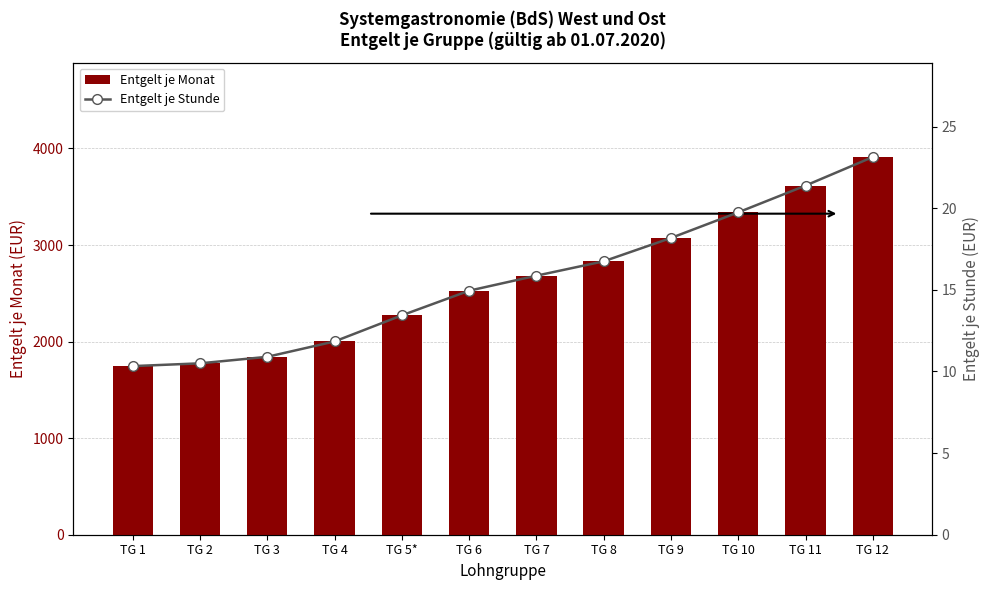

How many data points in Entgelt je Stunde are less than 15?

6